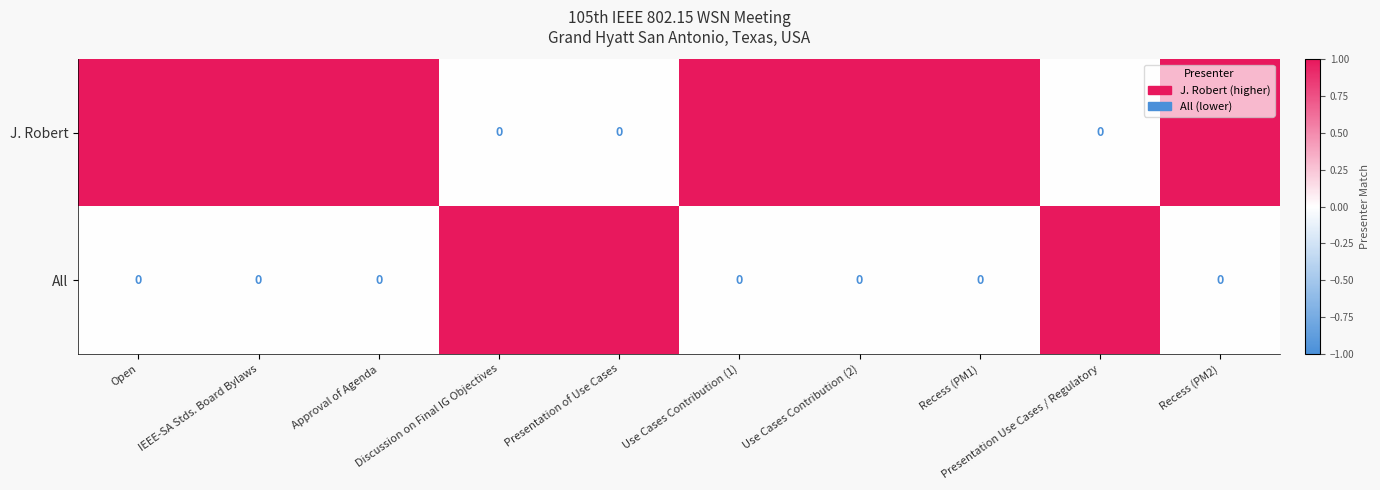

How many J. Robert values are between 0 and 1?

10